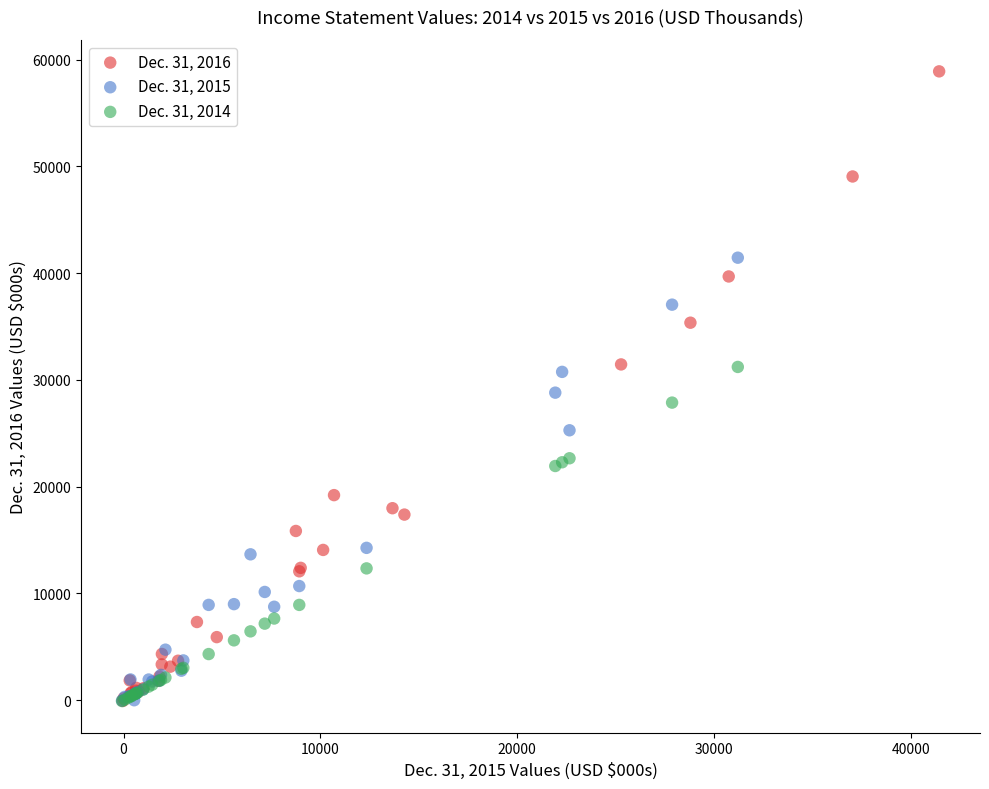

Which series reaches the maximum Y coordinate?

Dec. 31, 2016